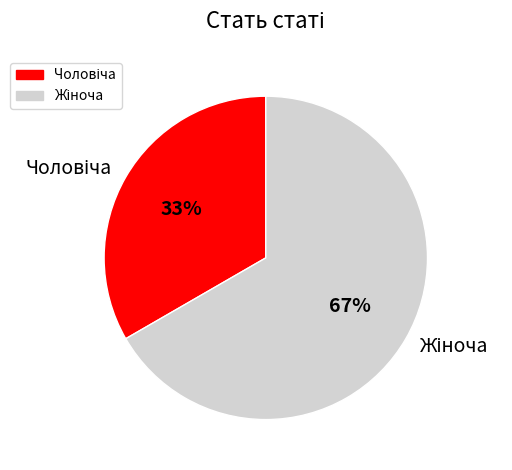

Does any single category account for the majority?

Yes